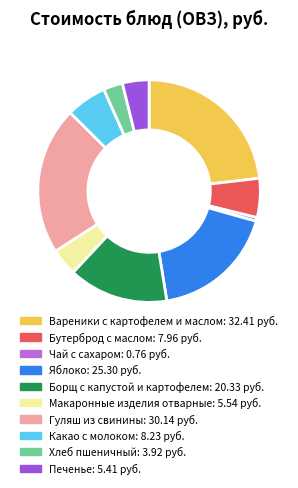

Does Борщ с капустой и картофелем represent more than half of the total?

No